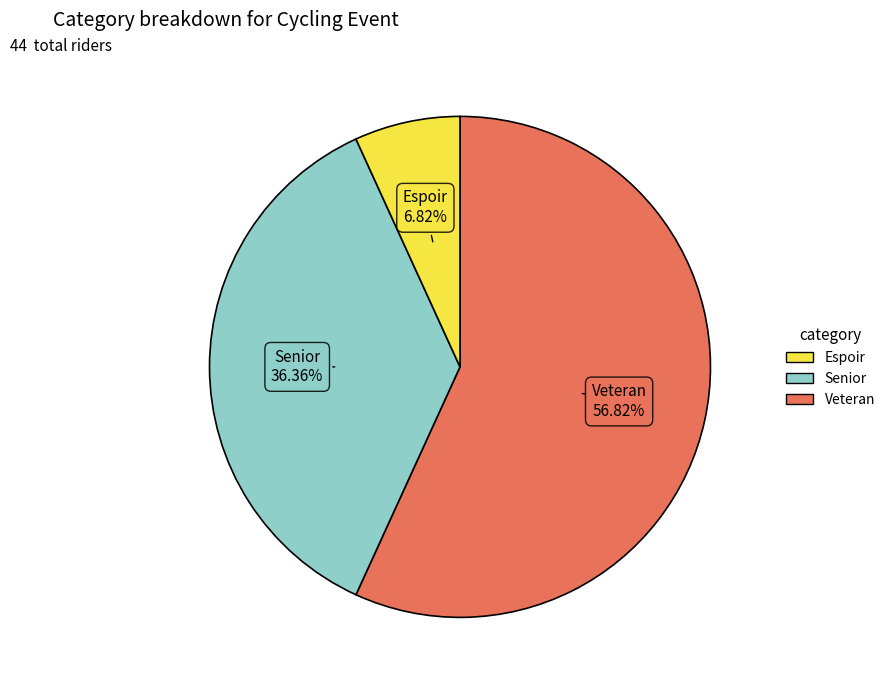

Combined, do Senior and Veteran account for over 50%?

Yes